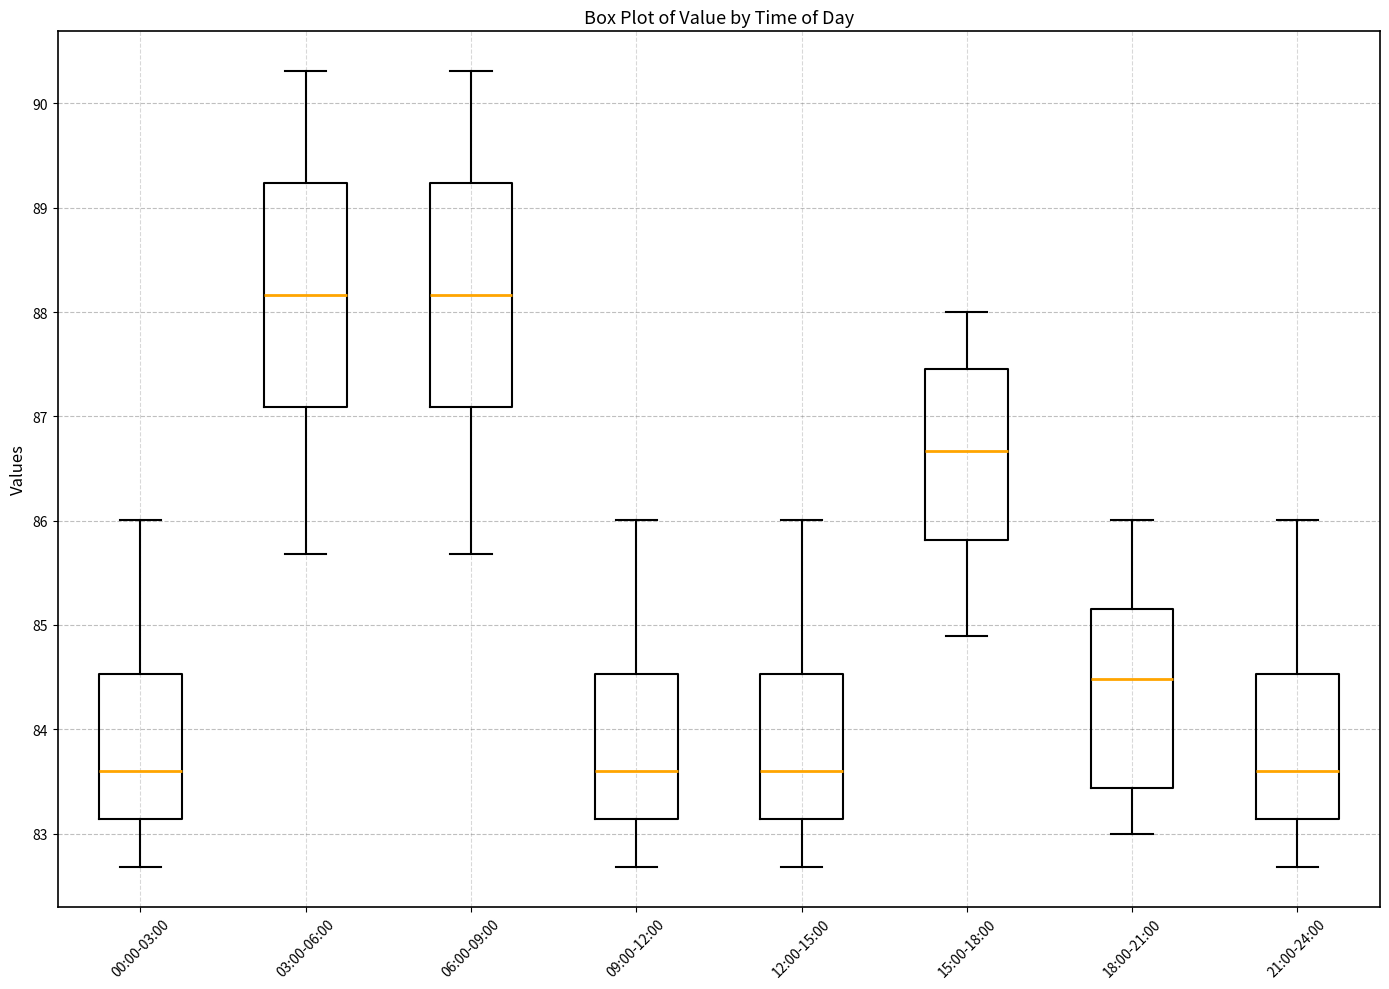

Where is the lower edge of the box for 09:00-12:00 on the y-axis? The values are not printed on the chart, so give them approximately, as read against the axis.

83.1